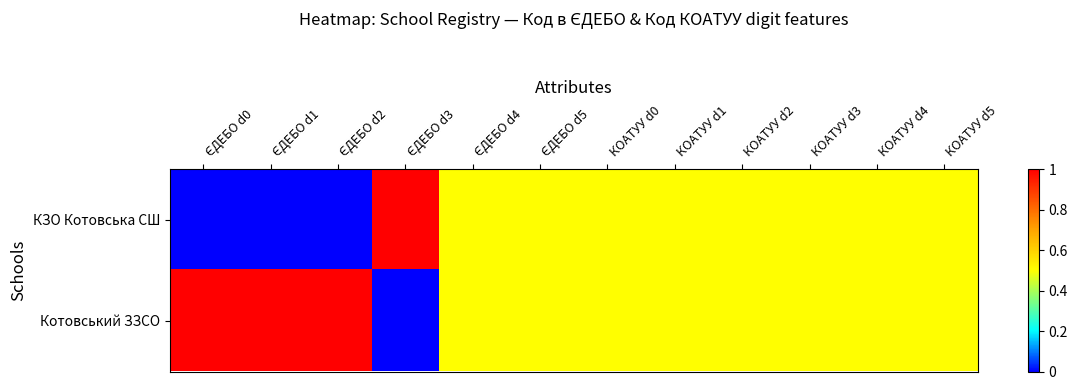

List the series in order of their peak value, lowest first.

КЗО Котовська СШ, Котовський ЗЗСО